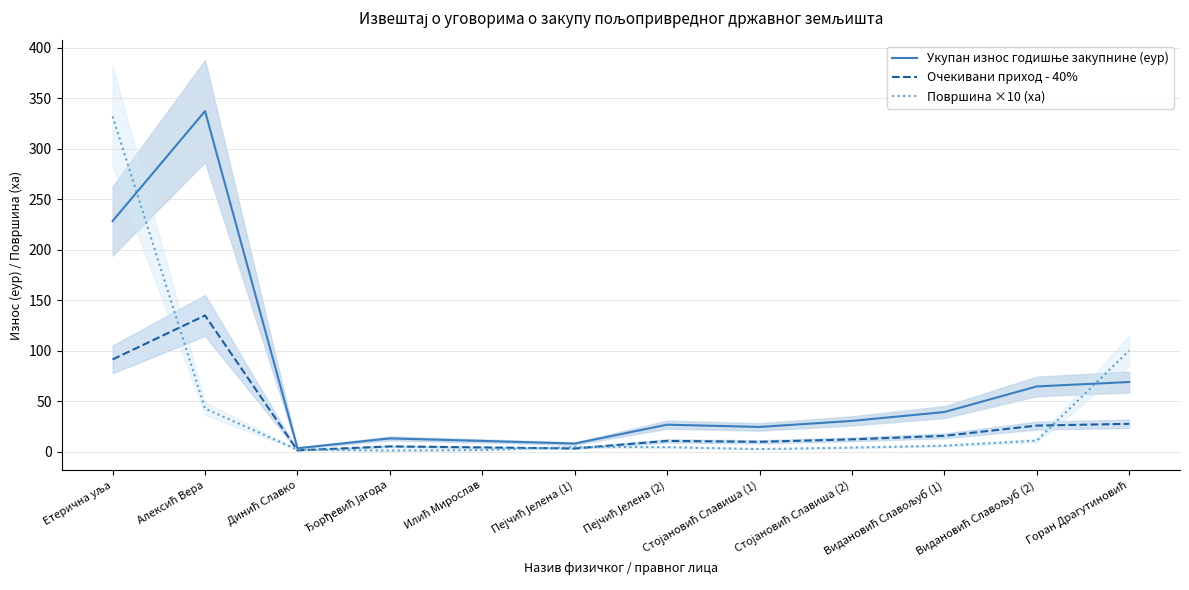

Does the chart display data point markers on the line(s)?

No